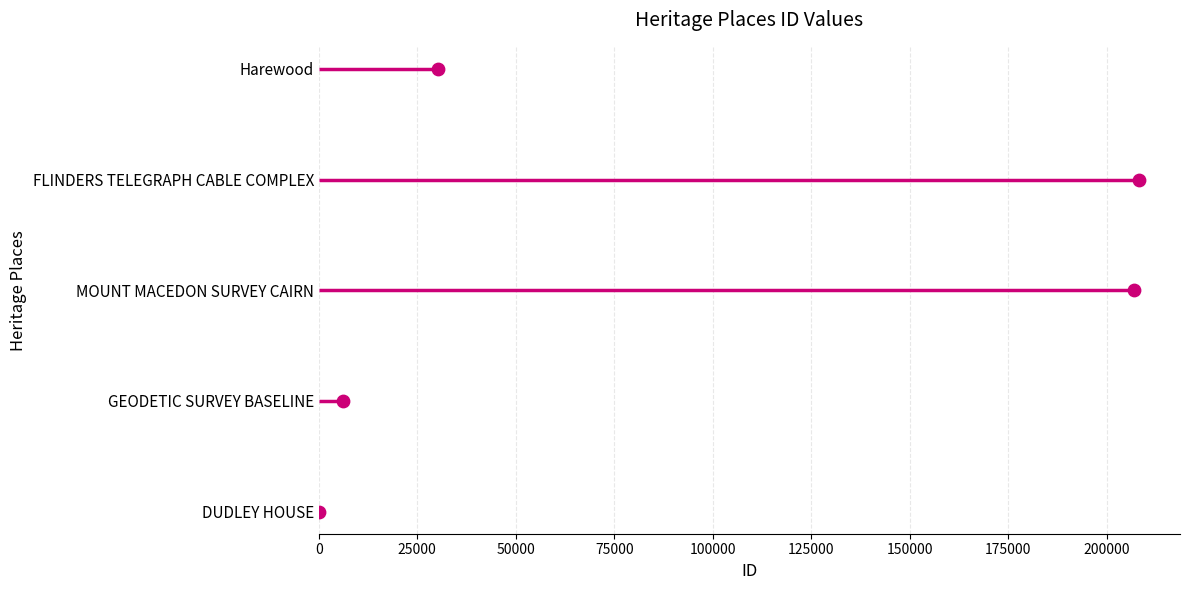

Between 75000 and 50000, which is larger?

75000